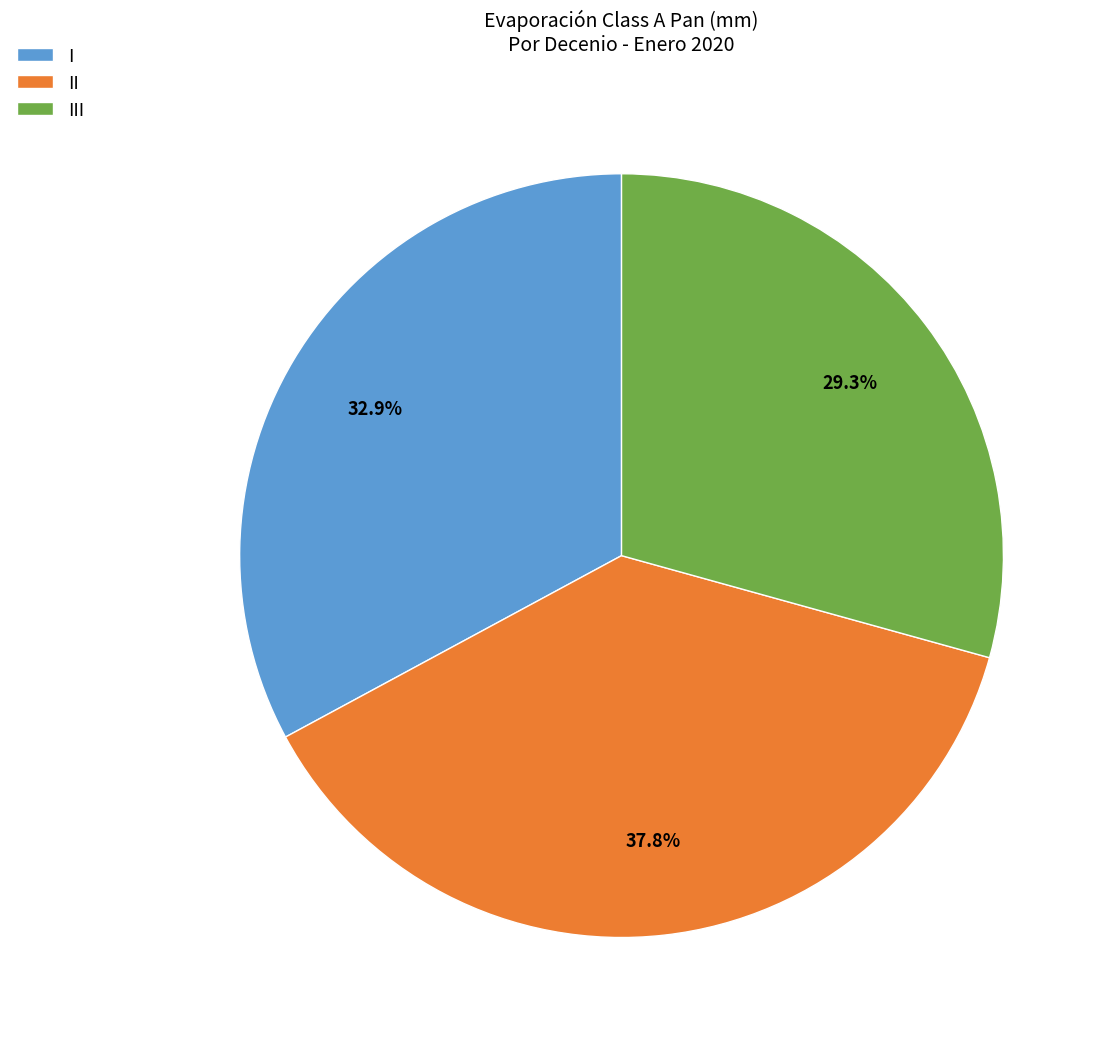

Rank the categories by value from lowest to highest.

III, I, II